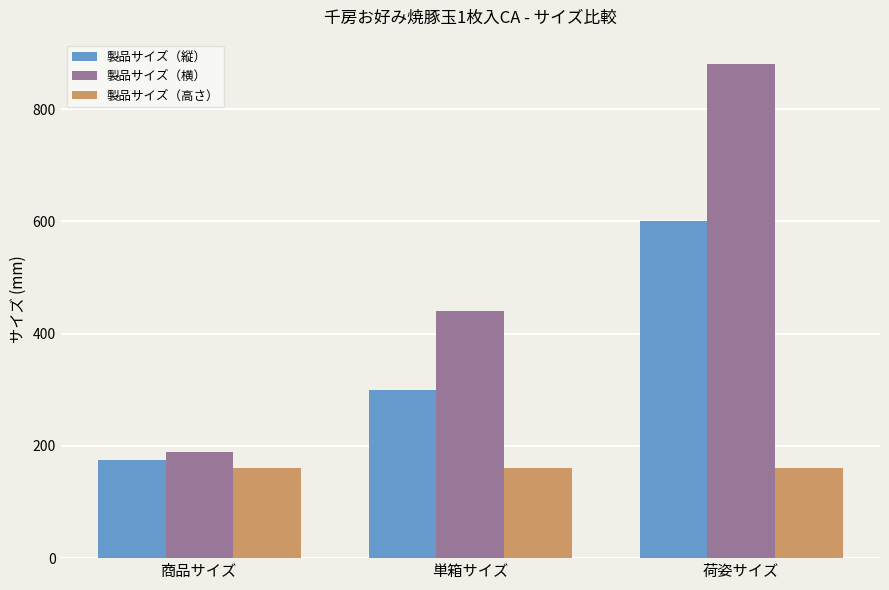

What is the label of the 1st bar from the right?

荷姿サイズ